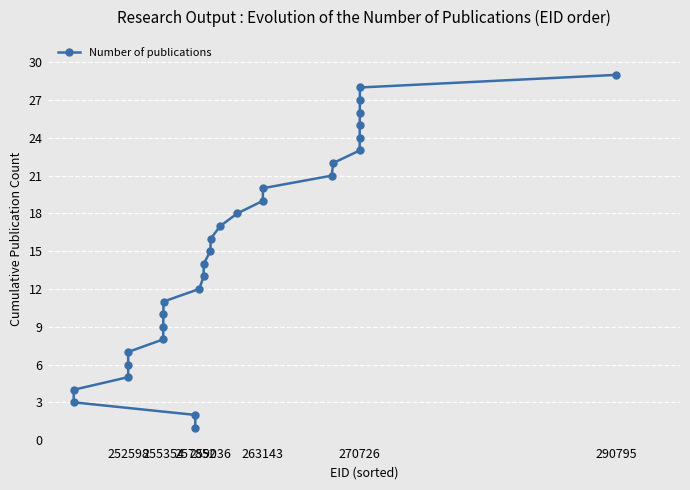

What is the greatest value displayed?

29